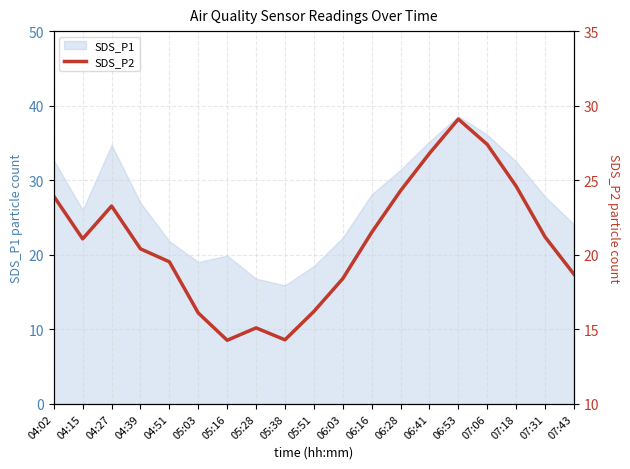

Reading right to left, what are all the values shown in this chart?

18.7	21.2	24.6	27.4	29.1	26.8	24.3	21.5	18.4	16.2	14.3	15.1	14.3	16.1	19.5	20.4	23.3	21.1	23.9